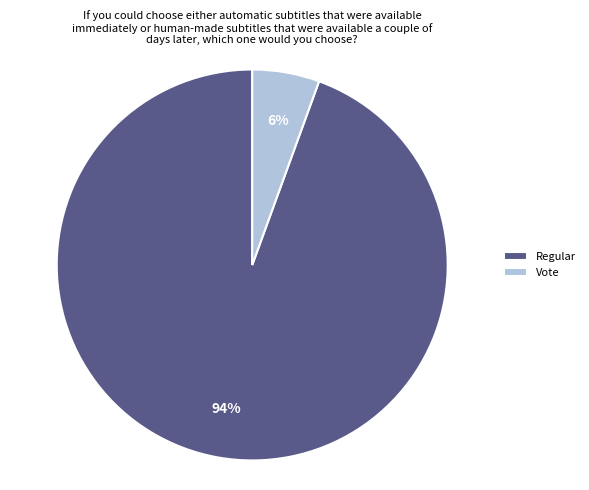

Do Regular and Vote together represent more than half of the pie?

Yes